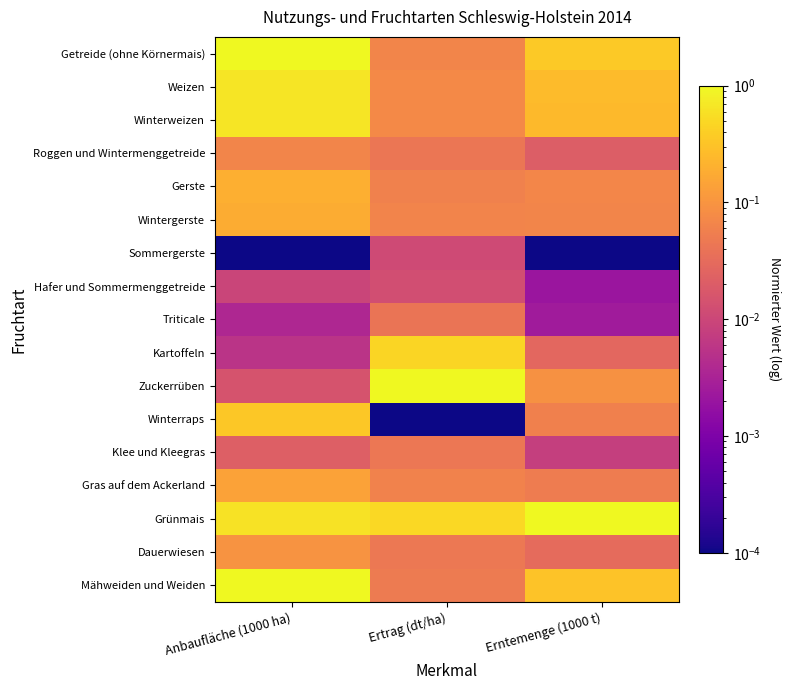

Reading right to left, what are all the values shown in this chart?

Getreide (ohne Körnermais): Erntemenge (1000 t)=0.4	Ertrag (dt/ha)=0.1	Anbaufläche (1000 ha)=1.0
Weizen: Erntemenge (1000 t)=0.3	Ertrag (dt/ha)=0.1	Anbaufläche (1000 ha)=0.7
Winterweizen: Erntemenge (1000 t)=0.3	Ertrag (dt/ha)=0.1	Anbaufläche (1000 ha)=0.7
Roggen und Wintermenggetreide: Erntemenge (1000 t)=0.0	Ertrag (dt/ha)=0.0	Anbaufläche (1000 ha)=0.1
Gerste: Erntemenge (1000 t)=0.1	Ertrag (dt/ha)=0.1	Anbaufläche (1000 ha)=0.2
Wintergerste: Erntemenge (1000 t)=0.1	Ertrag (dt/ha)=0.1	Anbaufläche (1000 ha)=0.2
Sommergerste: Erntemenge (1000 t)=0.0	Ertrag (dt/ha)=0.0	Anbaufläche (1000 ha)=0.0
Hafer und Sommermenggetreide: Erntemenge (1000 t)=0.0	Ertrag (dt/ha)=0.0	Anbaufläche (1000 ha)=0.0
Triticale: Erntemenge (1000 t)=0.0	Ertrag (dt/ha)=0.0	Anbaufläche (1000 ha)=0.0
Kartoffeln: Erntemenge (1000 t)=0.0	Ertrag (dt/ha)=0.5	Anbaufläche (1000 ha)=0.0
Zuckerrüben: Erntemenge (1000 t)=0.1	Ertrag (dt/ha)=1.0	Anbaufläche (1000 ha)=0.0
Winterraps: Erntemenge (1000 t)=0.1	Ertrag (dt/ha)=0.0	Anbaufläche (1000 ha)=0.3
Klee und Kleegras: Erntemenge (1000 t)=0.0	Ertrag (dt/ha)=0.0	Anbaufläche (1000 ha)=0.0
Gras auf dem Ackerland: Erntemenge (1000 t)=0.1	Ertrag (dt/ha)=0.1	Anbaufläche (1000 ha)=0.1
Grünmais: Erntemenge (1000 t)=1.0	Ertrag (dt/ha)=0.5	Anbaufläche (1000 ha)=0.6
Dauerwiesen: Erntemenge (1000 t)=0.0	Ertrag (dt/ha)=0.0	Anbaufläche (1000 ha)=0.1
Mähweiden und Weiden: Erntemenge (1000 t)=0.3	Ertrag (dt/ha)=0.0	Anbaufläche (1000 ha)=1.0